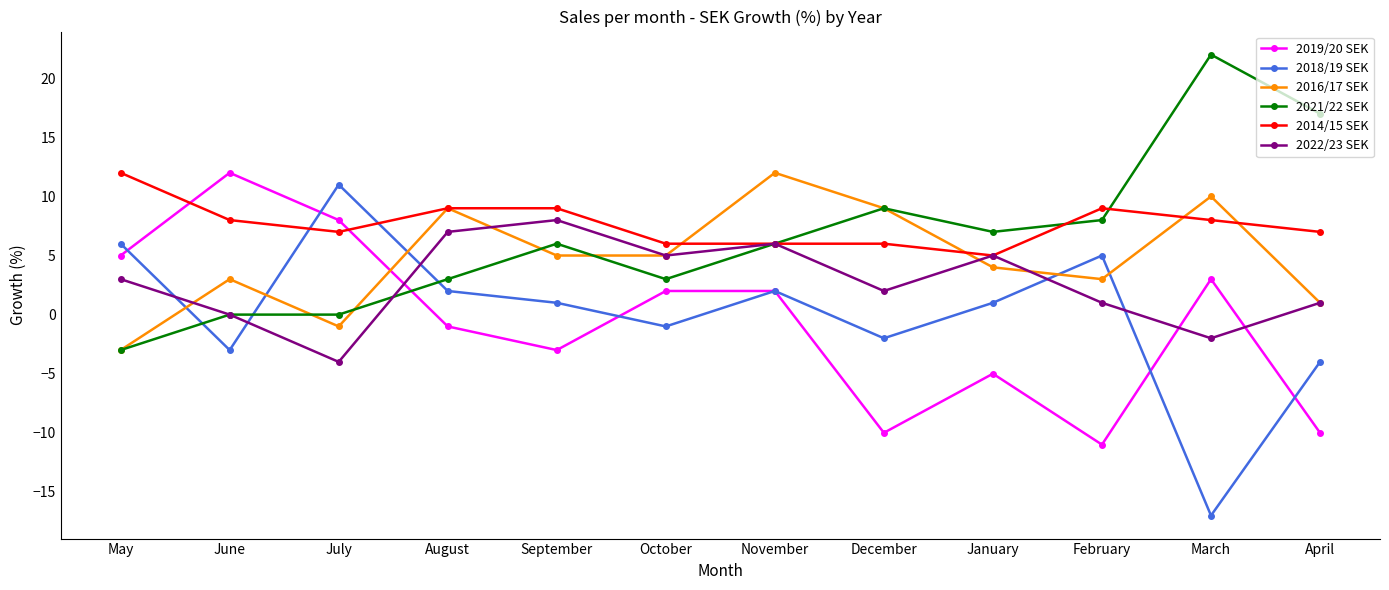

Count the number of data series in this chart.

6